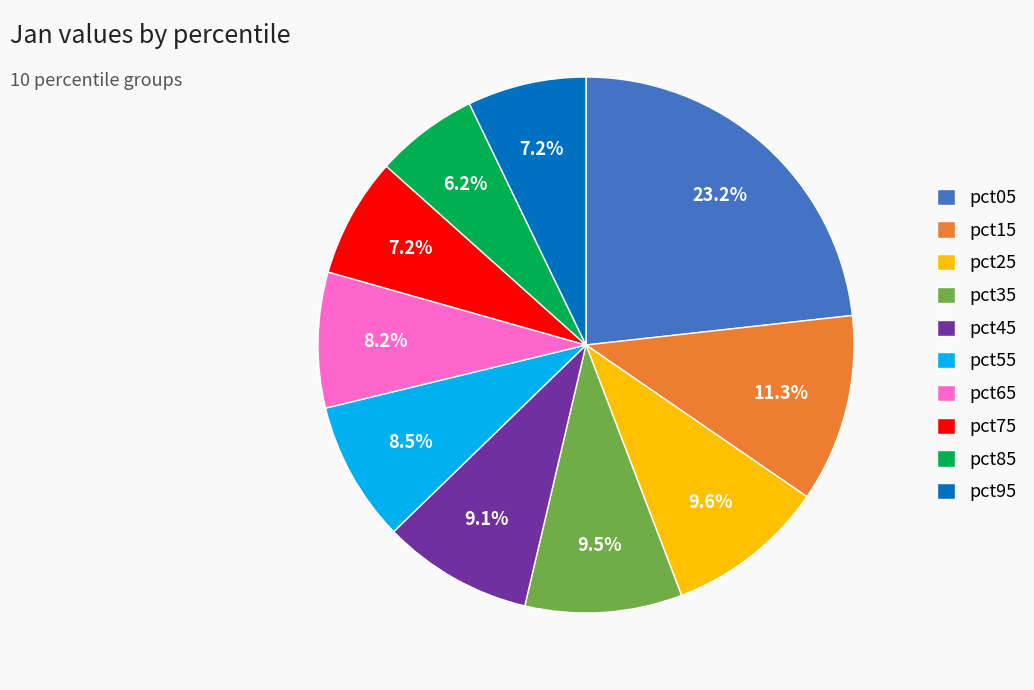

The pct45 slice represents 2% of the pie. True or false?

False